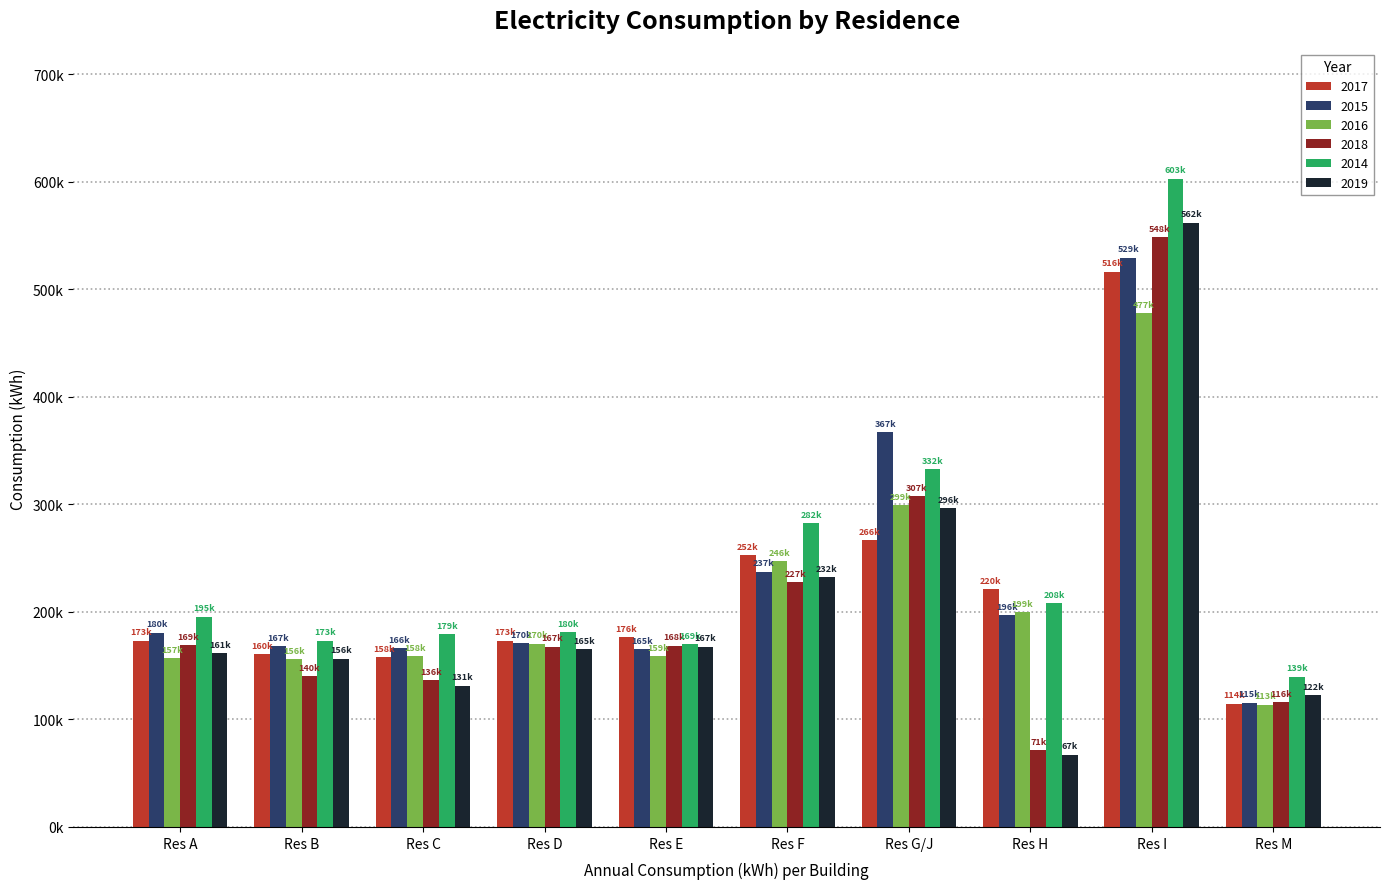

Reading right to left, extract all data points from this chart.

2017: 114751	516549	220987	266818	252630	176725	173271	158108	160480	173200
2015: 115719	529421	196866	367333	237549	165423	170692	166081	167980	180632
2016: 113641	477636	199569	299551	246925	159024	170398	158615	156000	157280
2018: 116012	548626	71639	307796	227493	168576	167602	136626	140160	169240
2014: 139918	603110	208459	332615	282580	169824	180993	179174	173250	195588
2019: 122883	562163	67370	296223	232440	167780	165175	131395	156580	161700